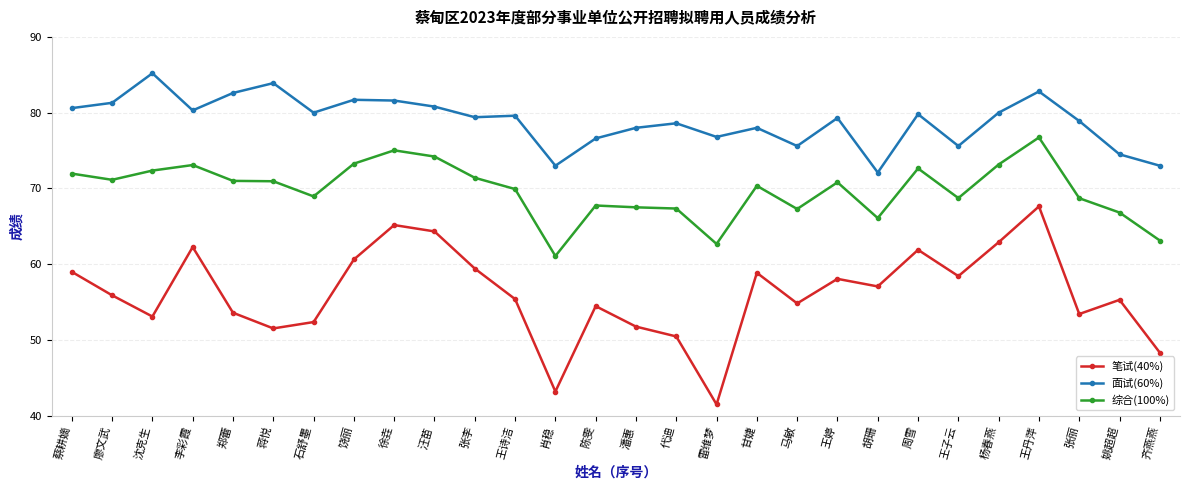

Is it true that 面试(60%) equals 104.4 at 肖稳?

False